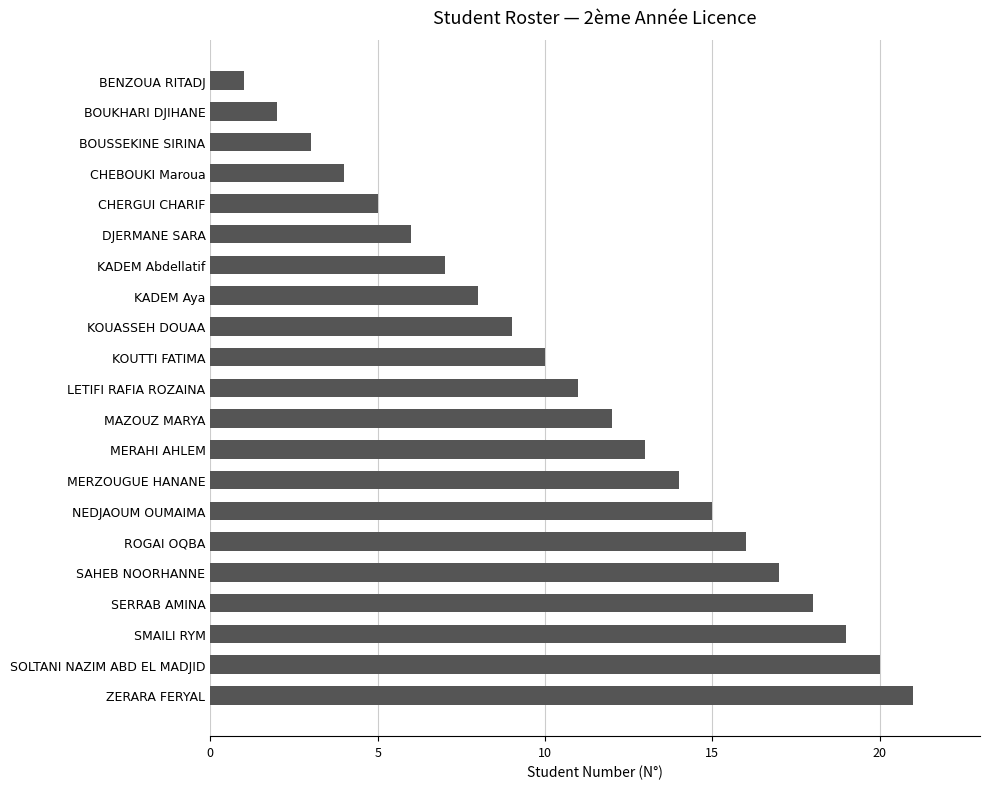

What is the average value?

11